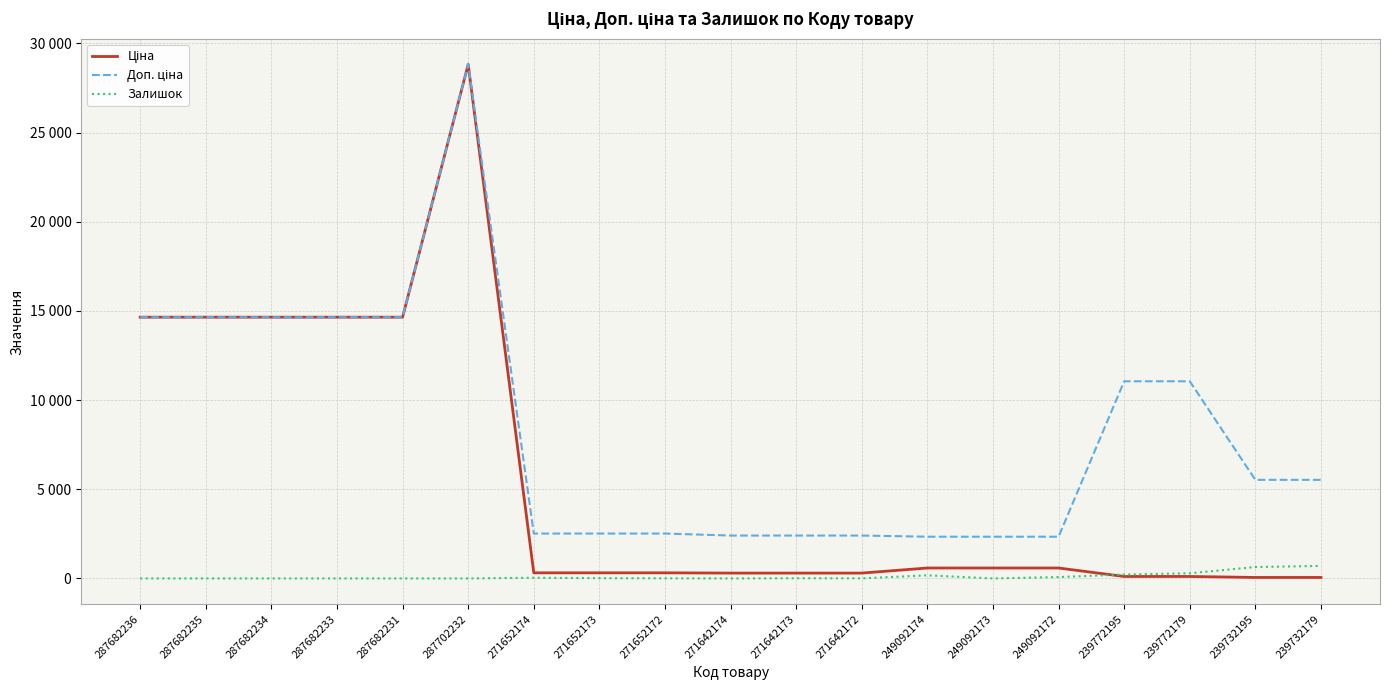

At which category does Залишок reach its first local valley?

271642174